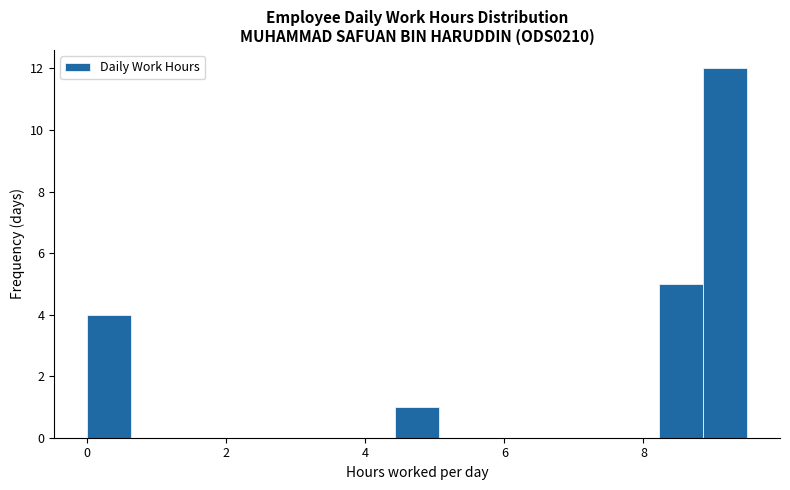

Read against the x-axis, roughly where is the centre of the tallest bar?

9.2